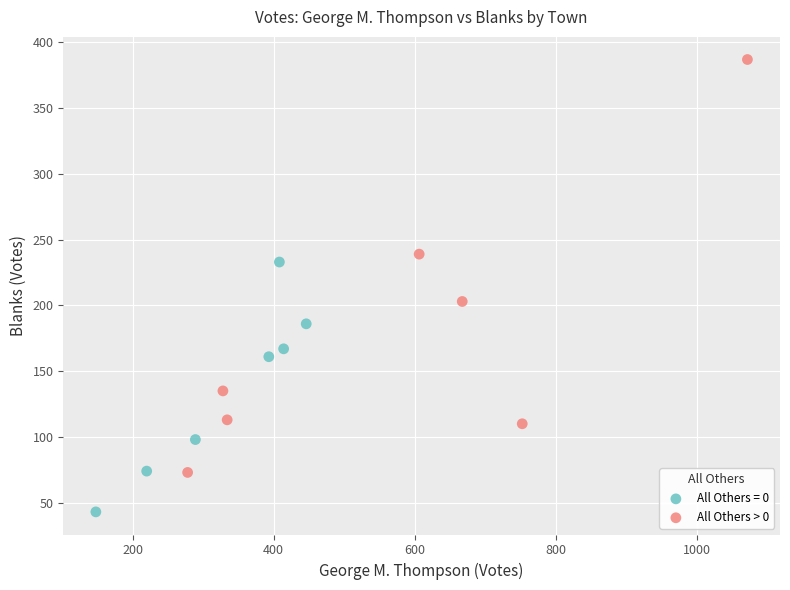

Which series contains the lowest Y value?

All Others = 0